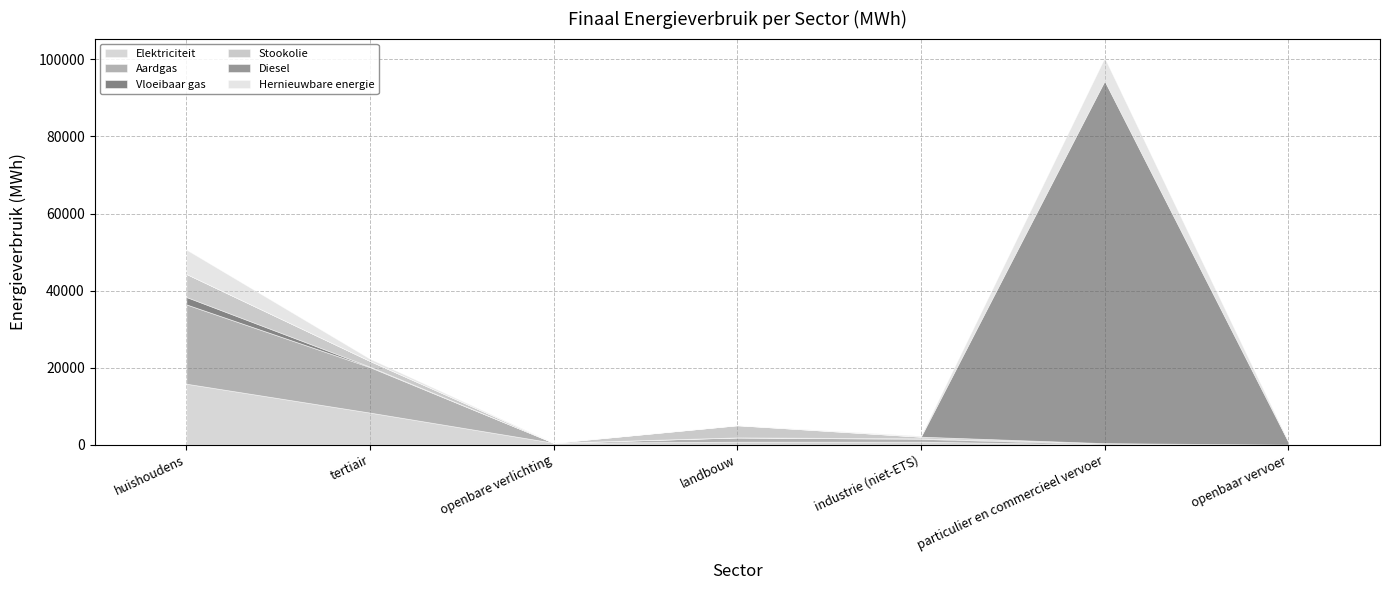

Which series has the largest total across all categories?

Diesel